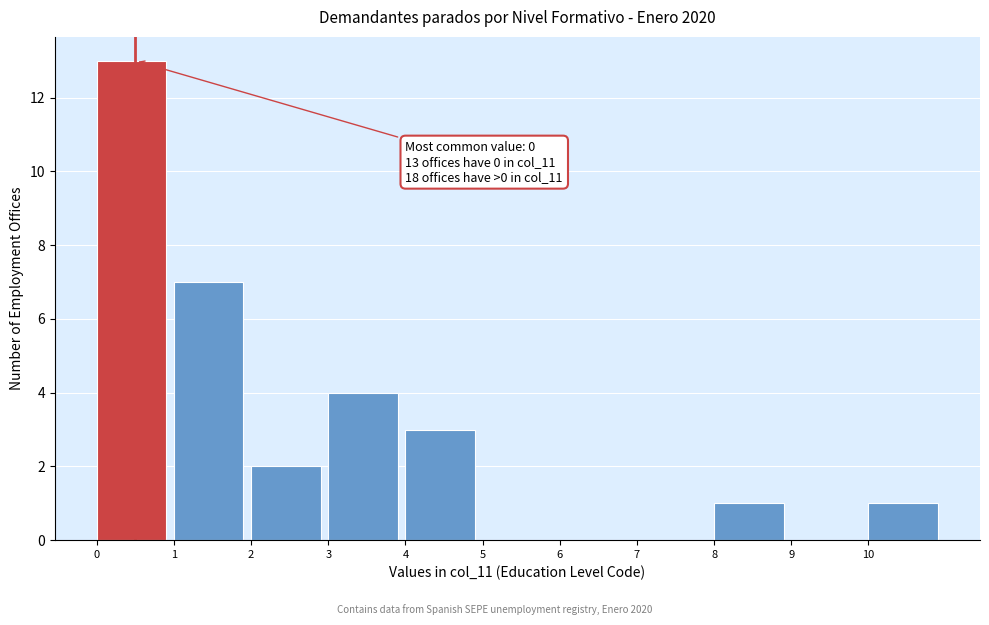

Over which range of the x-axis is the bar tallest?

0 to 1